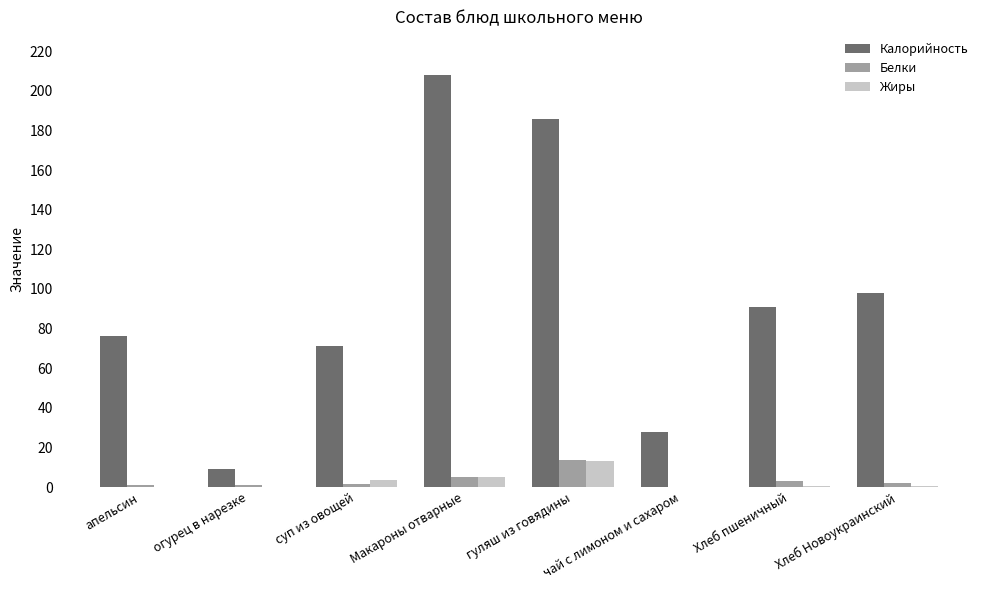

Which series changed the most between огурец в нарезке and гуляш из говядины?

Калорийность